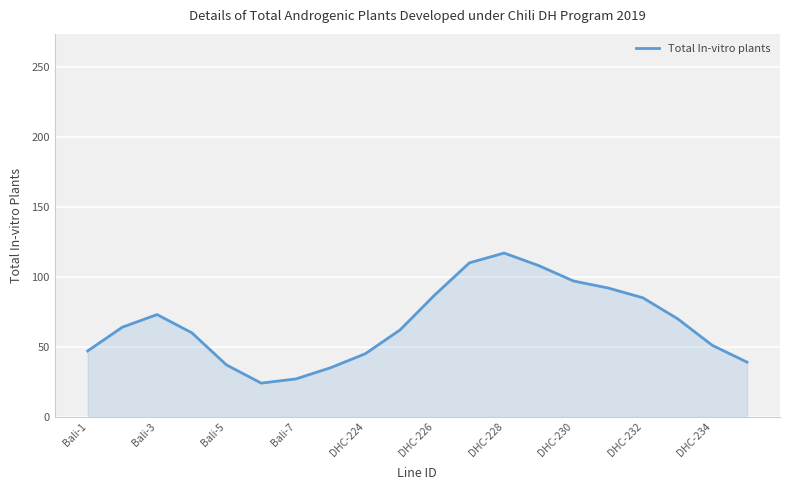

What is the difference between the maximum and minimum values?

93